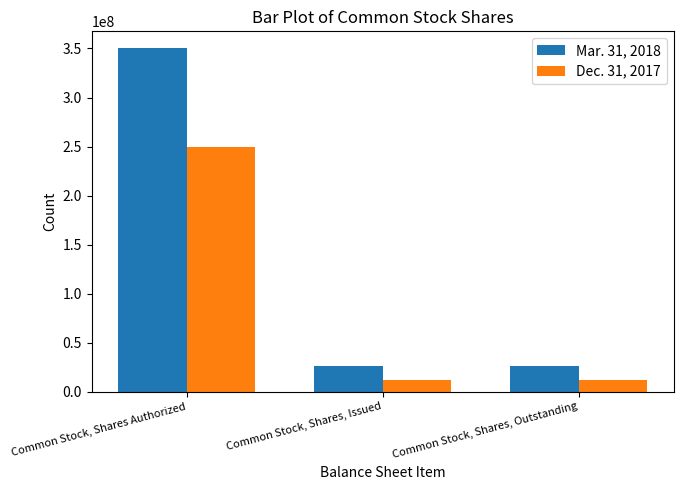

Is the value of Mar. 31, 2018 at Common Stock, Shares Authorized greater than the value of Dec. 31, 2017 at Common Stock, Shares, Issued?

Yes